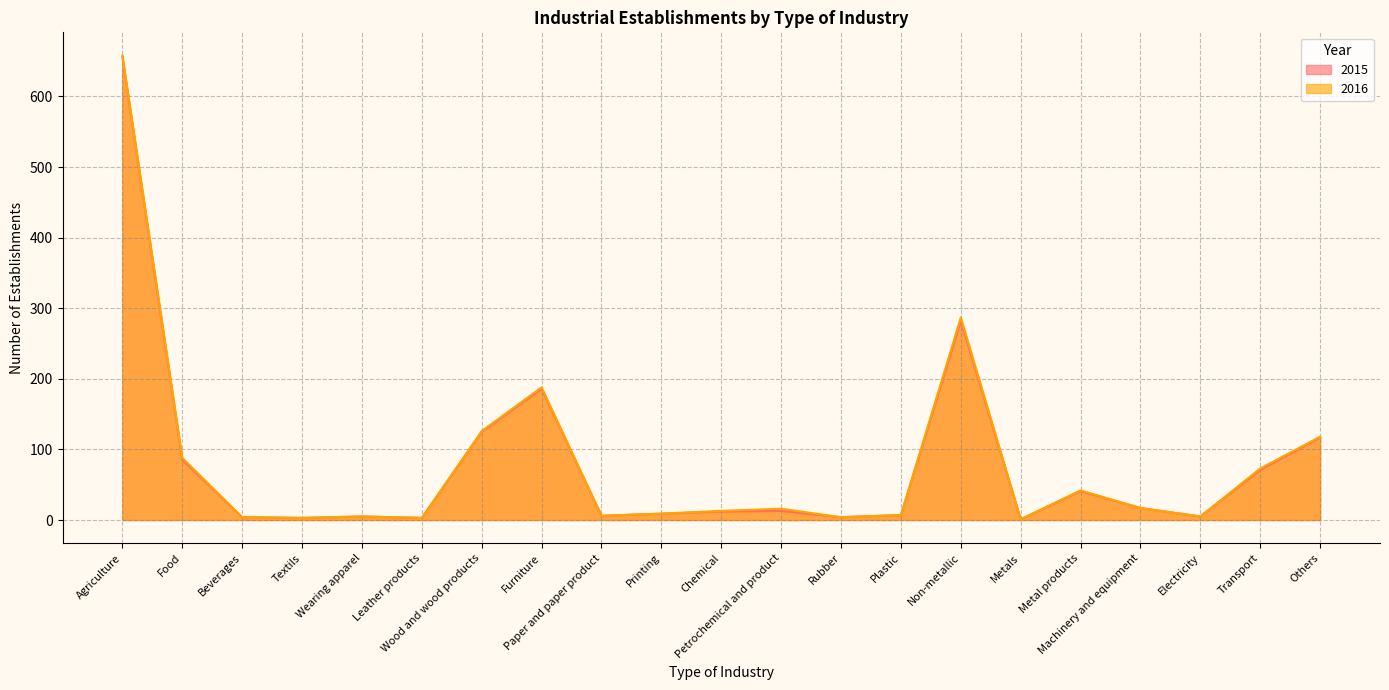

Rank the series by their maximum value, from lowest to highest.

2015, 2016